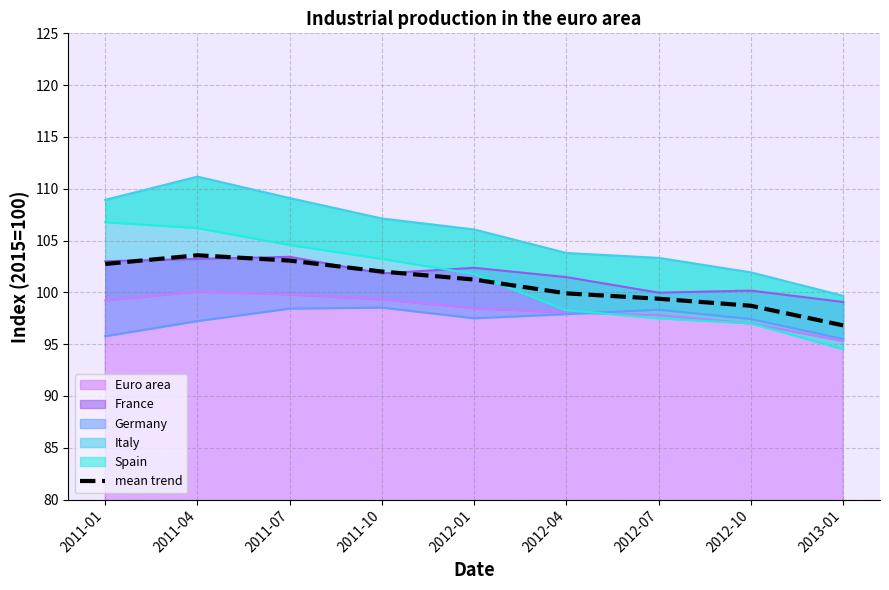

Reading right to left, what are all the values shown in this chart?

96.8	98.7	99.4	99.9	101.2	102.0	103.1	103.6	102.7